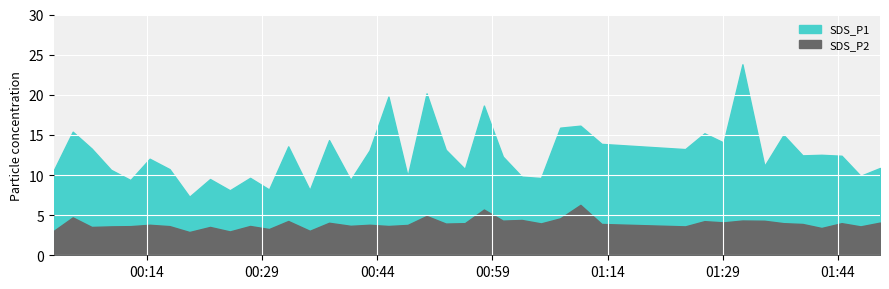

Which category has the highest value in the SDS_P1 series?

2022/01/30 01:31:33